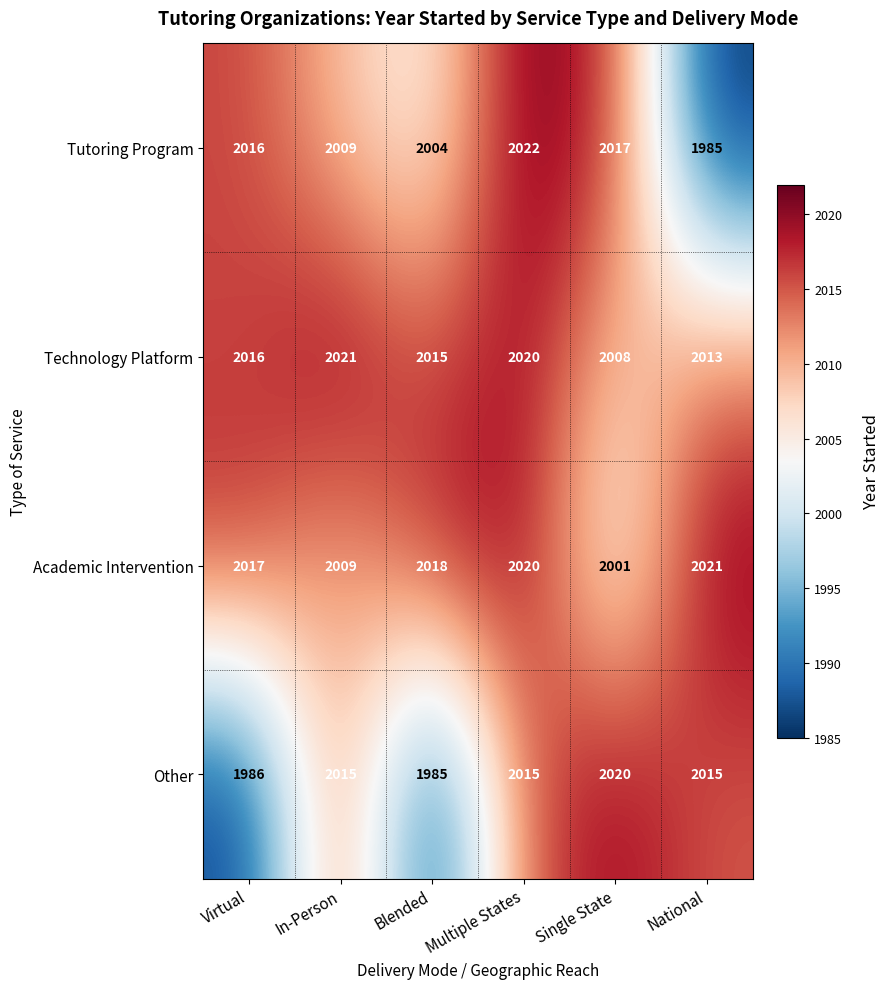

Which series changed the most between Blended and Single State?

Other